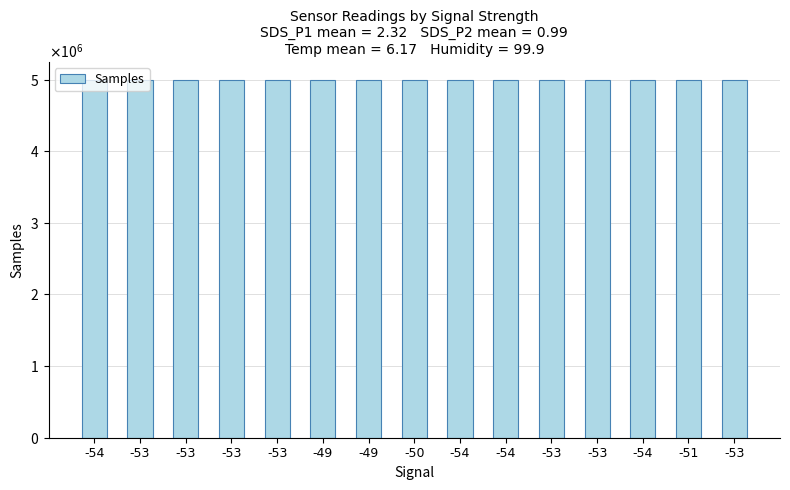

Does the chart contain any negative values?

No